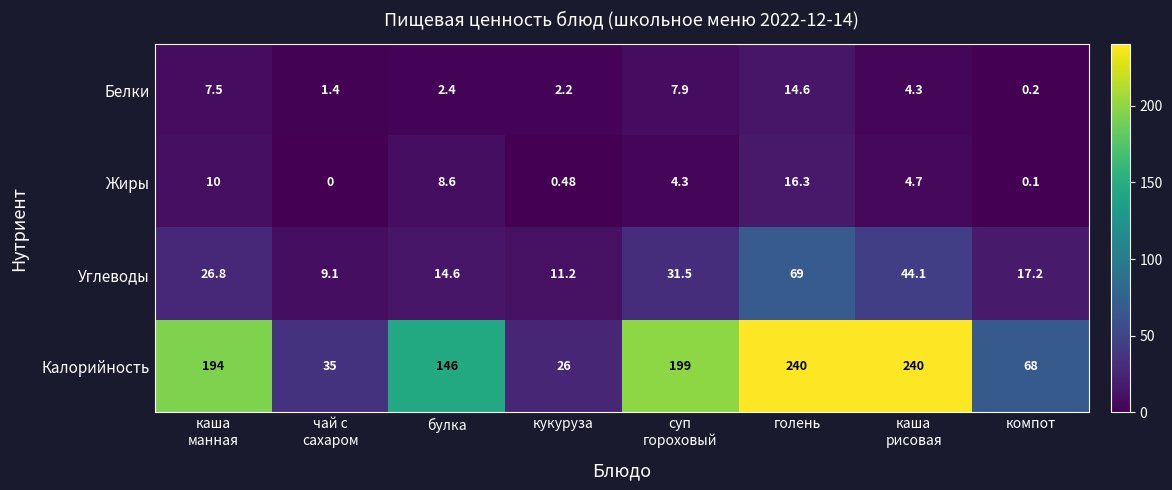

At which category is the sum across all series the highest?

голень